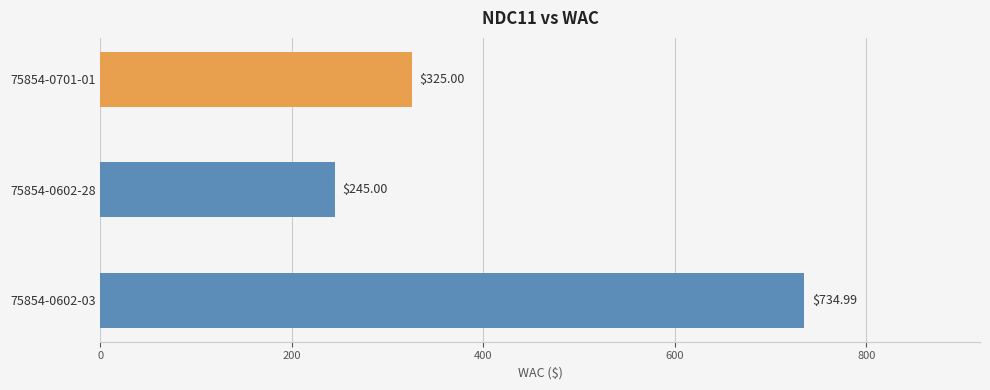

List the labels in order of value, largest first.

75854-0602-03, 75854-0701-01, 75854-0602-28